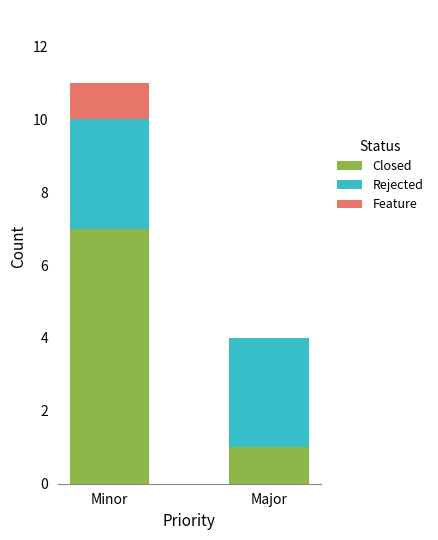

What is the sum of all Closed values?

8